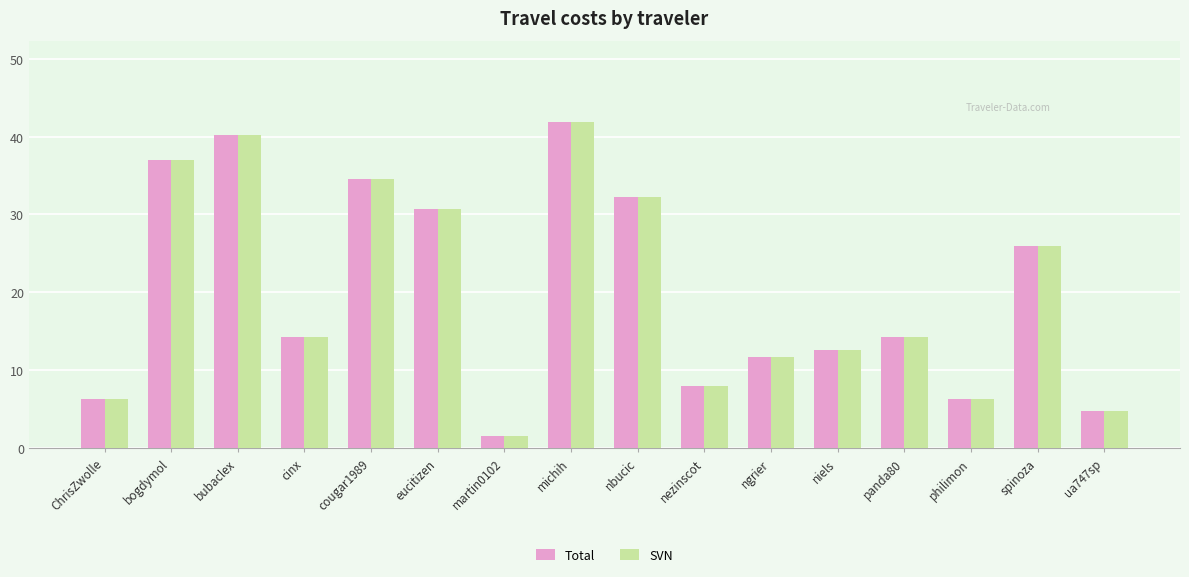

Is the value of Total at ngrier greater than the value of SVN at cinx?

No